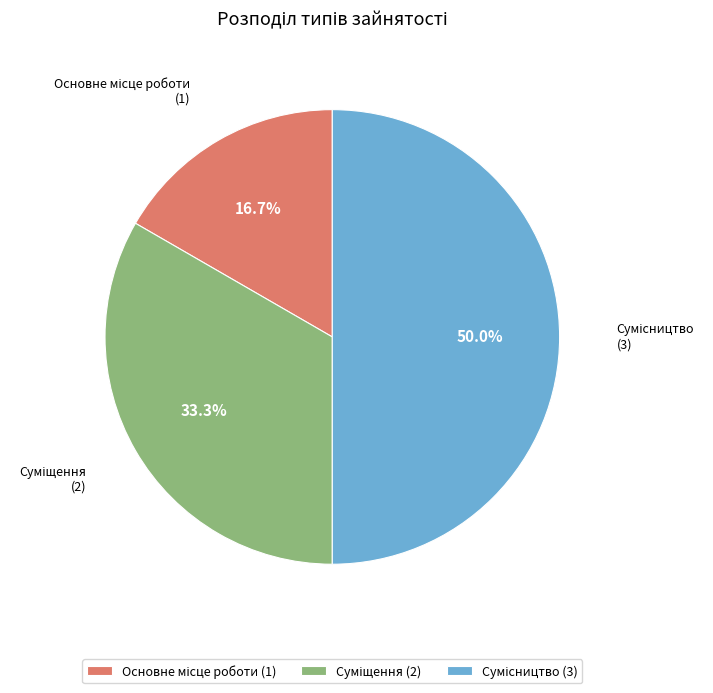

True or false: Основне місце роботи accounts for 22% of the total.

False